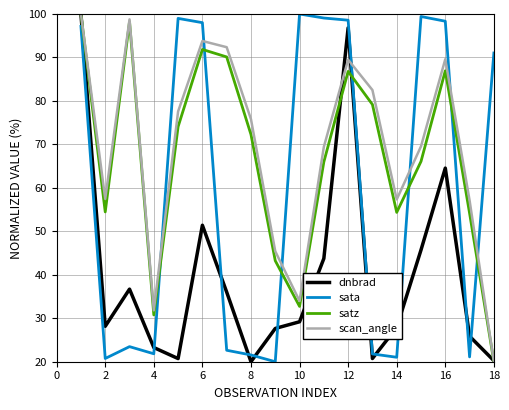

What is the highest value of the scan_angle series?

100.0